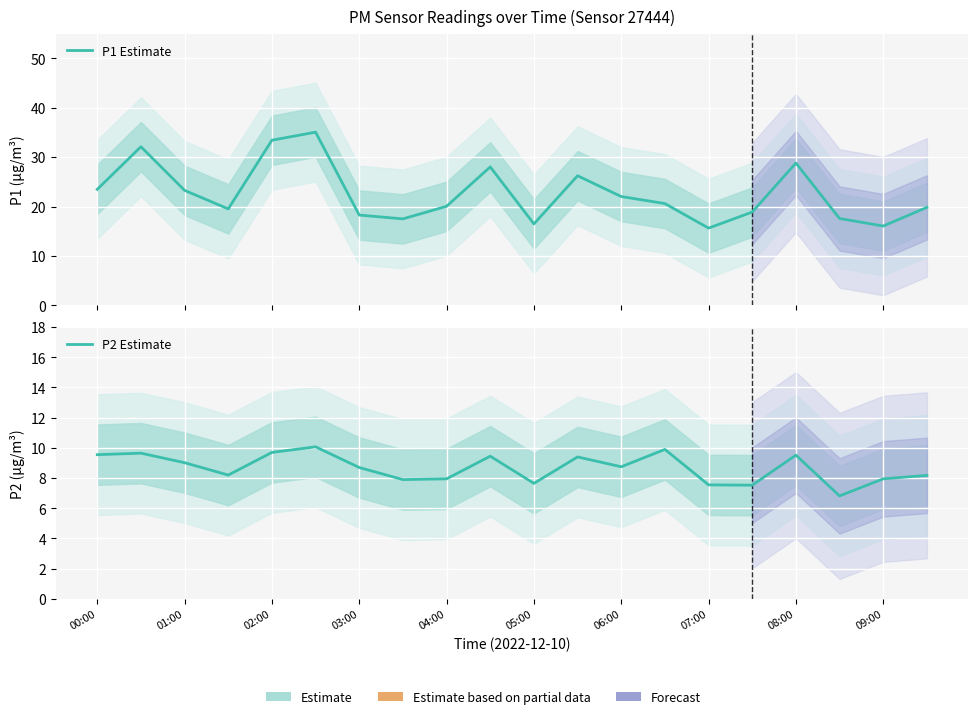

What position from the right is 19?

1